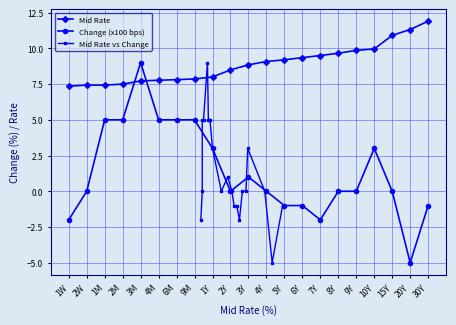

Reading right to left, extract all data points from this chart.

Mid Rate: 11.9	11.3	10.9	10.0	9.9	9.7	9.5	9.3	9.2	9.1	8.8	8.5	8.0	7.9	7.8	7.8	7.7	7.5	7.4	7.4	7.3
Change (x100 bps): -1.0	-5.0	0.0	3.0	0.0	0.0	-2.0	-1.0	-1.0	0.0	1.0	0.0	3.0	5.0	5.0	5.0	9.0	5.0	5.0	0.0	-2.0
Mid Rate vs Change: -1.0	-5.0	0.0	3.0	0.0	0.0	-2.0	-1.0	-1.0	0.0	1.0	0.0	3.0	5.0	5.0	5.0	9.0	5.0	5.0	0.0	-2.0